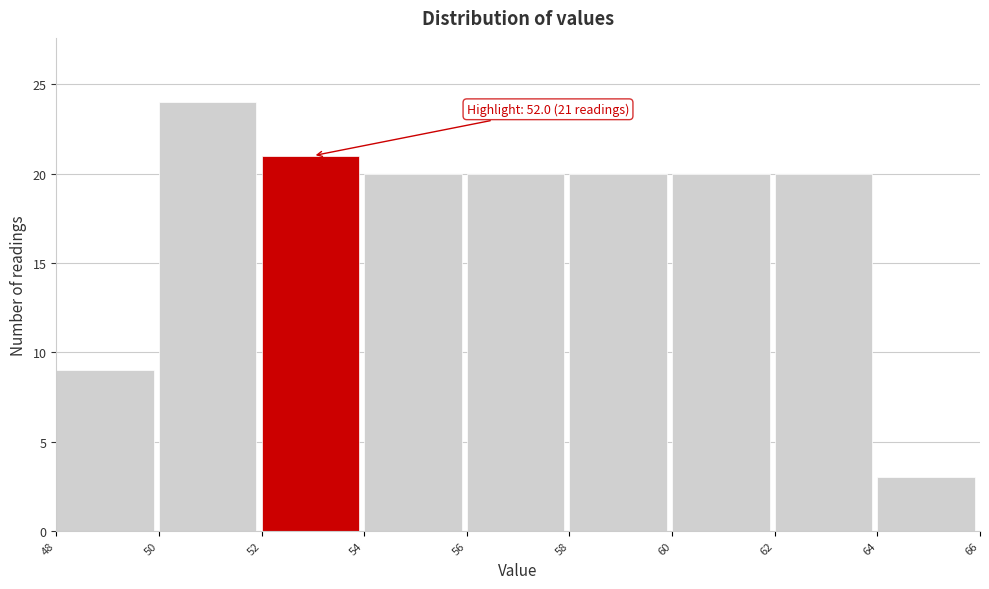

Over which range of the x-axis is the bar tallest?

50 to 52